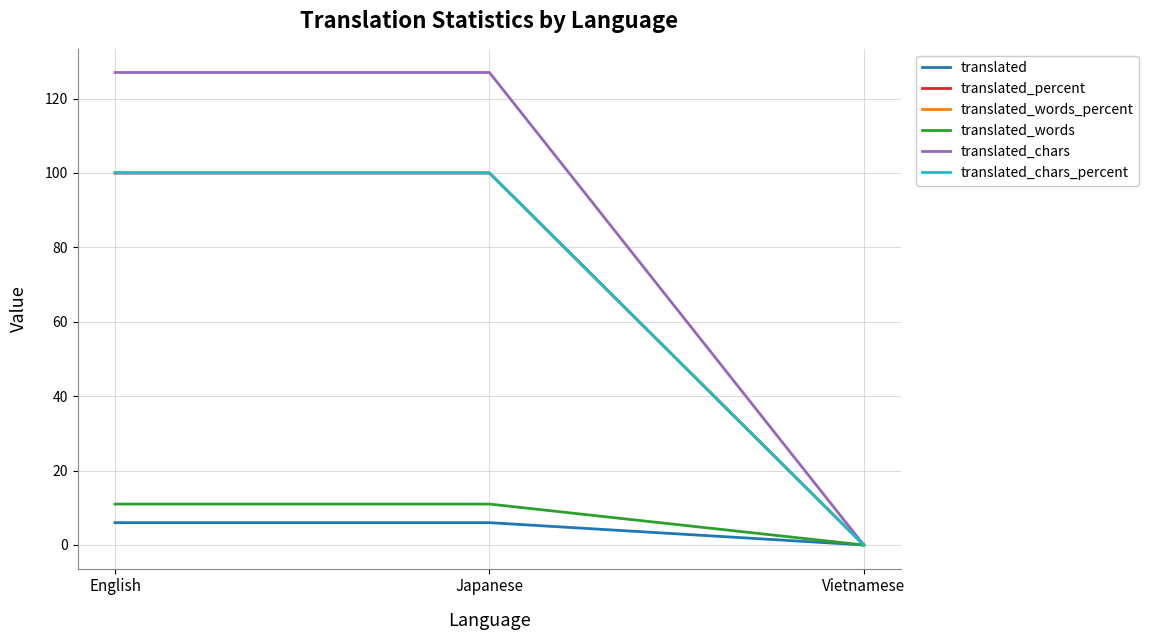

What is the label of the 3rd point from the left?

Vietnamese